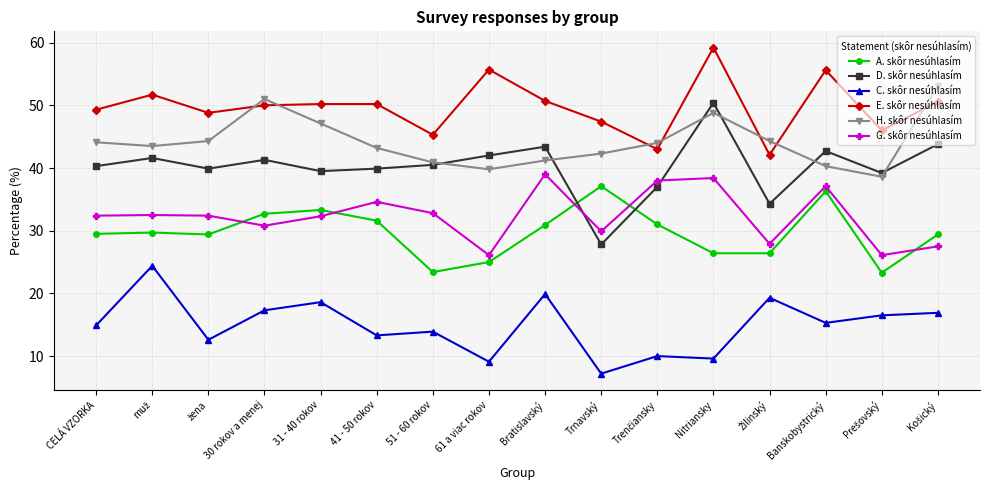

What is the difference between the highest and lowest values at 51 - 60 rokov?

31.4